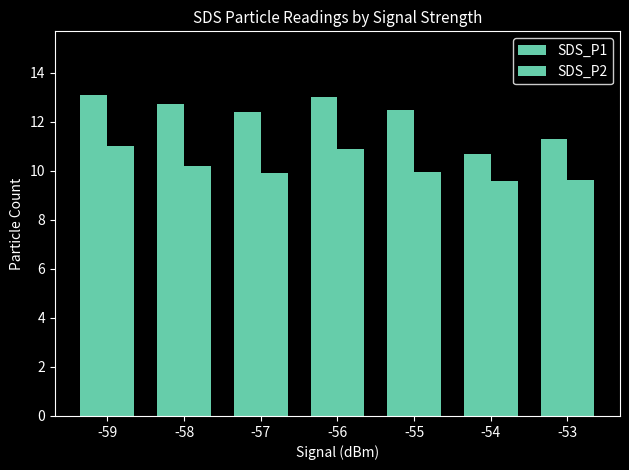

How many groups of bars are there?

7